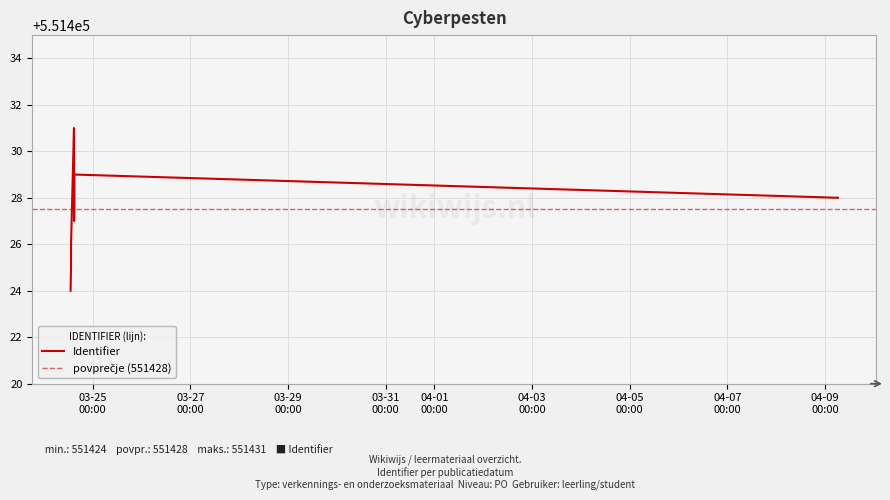

How many lines are shown in the chart?

1